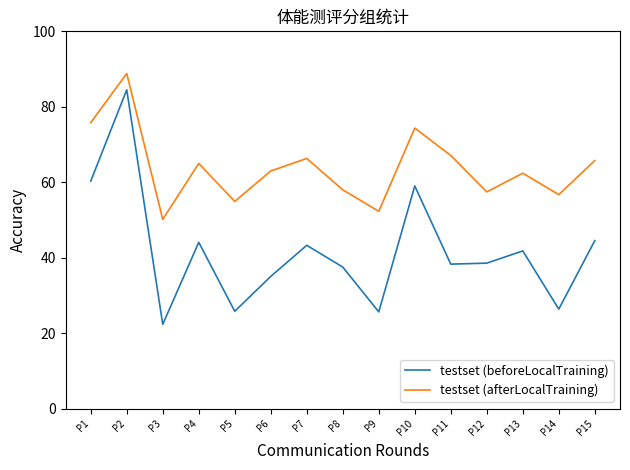

Where does the testset (beforeLocalTraining) series first go above 38?

P1